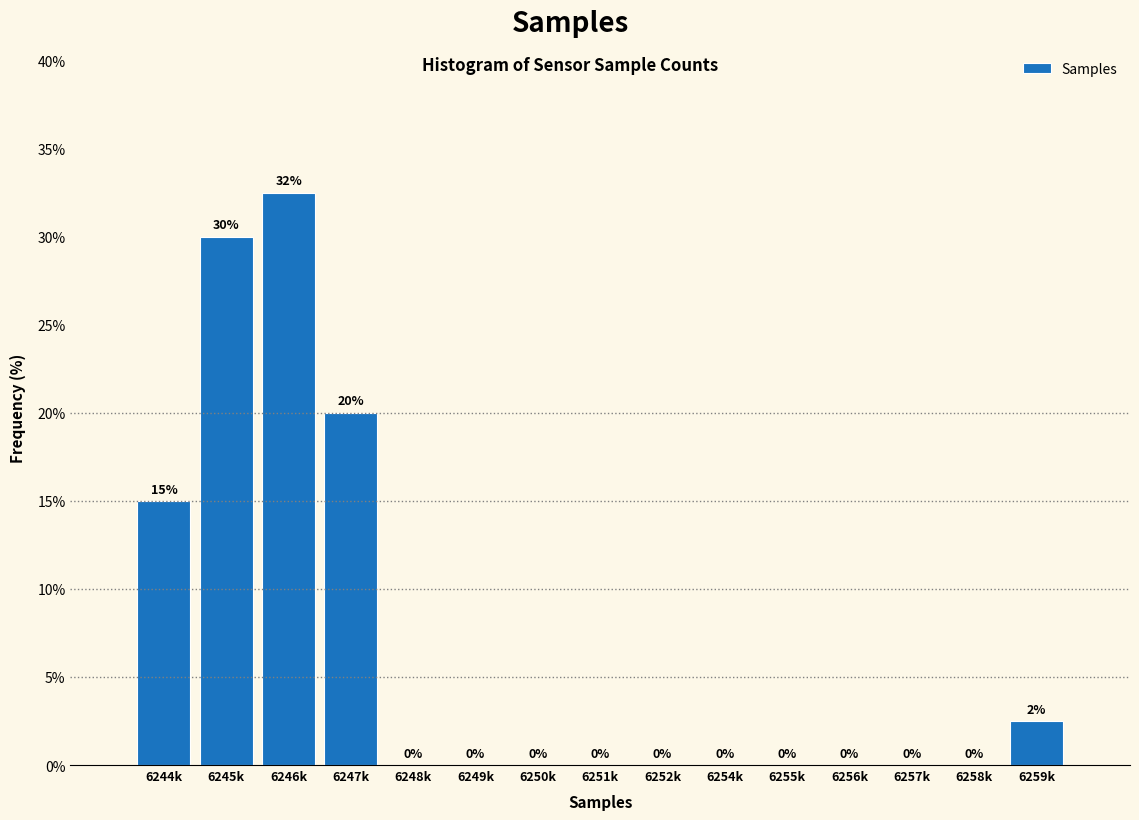

Where is the data nearest to the value 16?

6244k